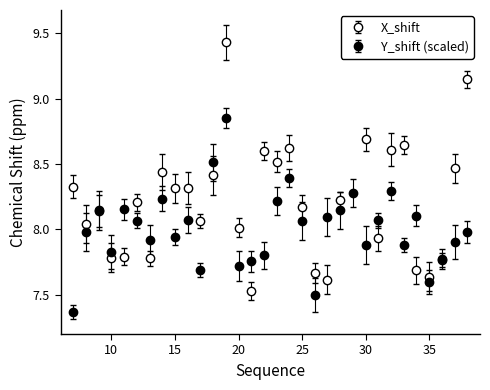

Is this an area chart (filled region under the line)?

No